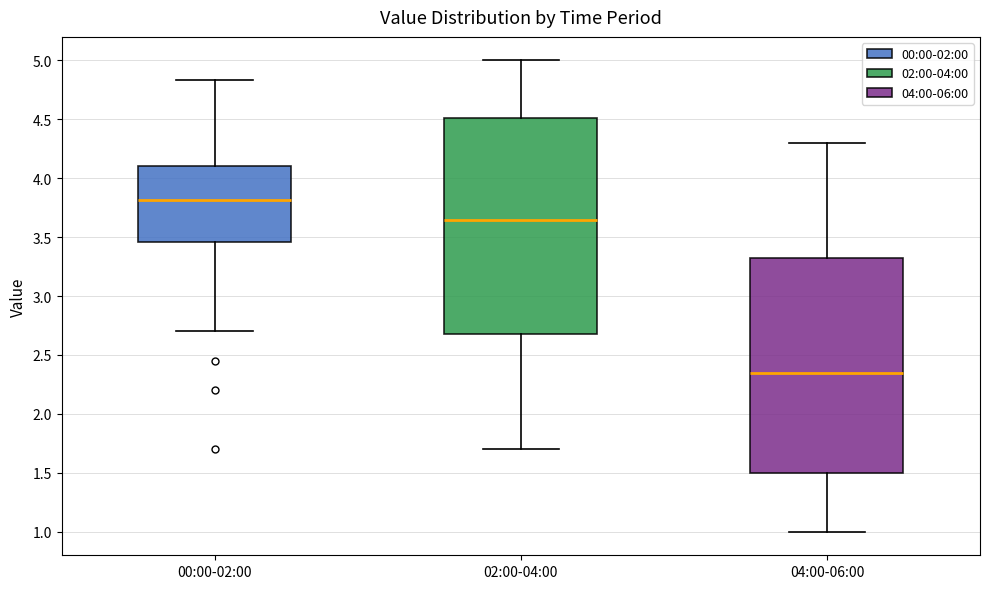

Reading left to right, read every box against the y-axis: the position of its median line, the range the box covers, and the ends of its whiskers. The values are not printed on the chart, so give them approximately, as read against the axis.

00:00-02:00: median 3.80, box 3.45 to 4.10, whiskers 2.70 to 4.85
02:00-04:00: median 3.65, box 2.70 to 4.50, whiskers 1.70 to 5.00
04:00-06:00: median 2.35, box 1.50 to 3.35, whiskers 1.00 to 4.30